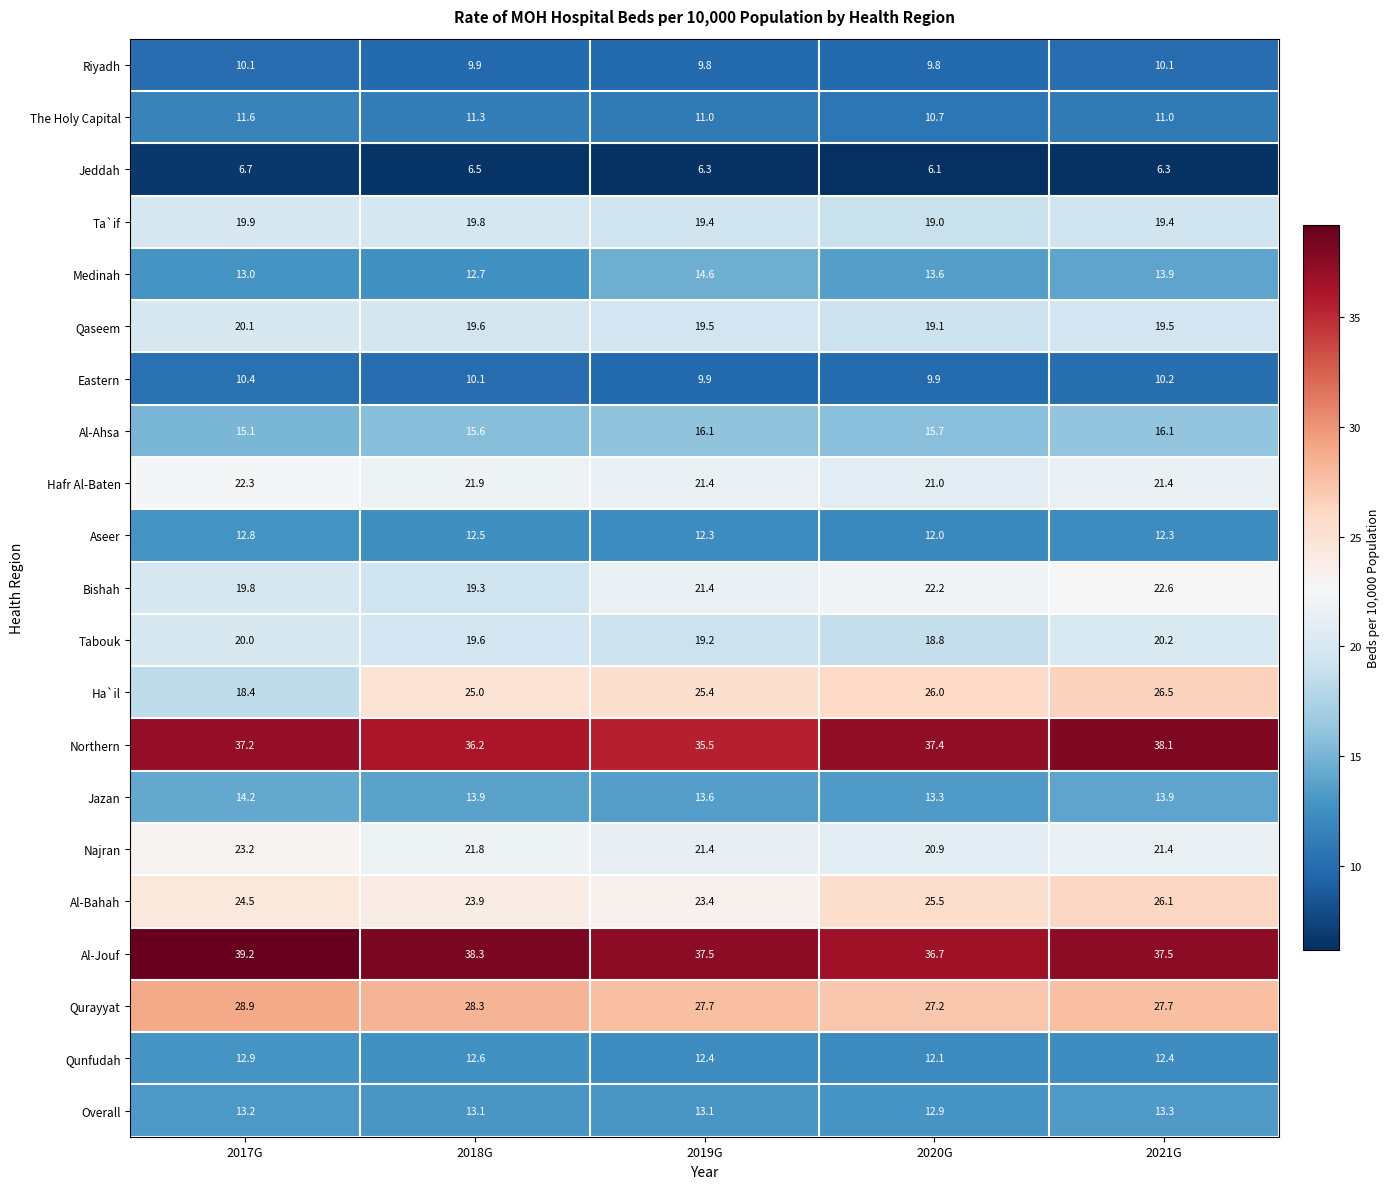

Which series has the largest range (max minus min)?

Ha`il